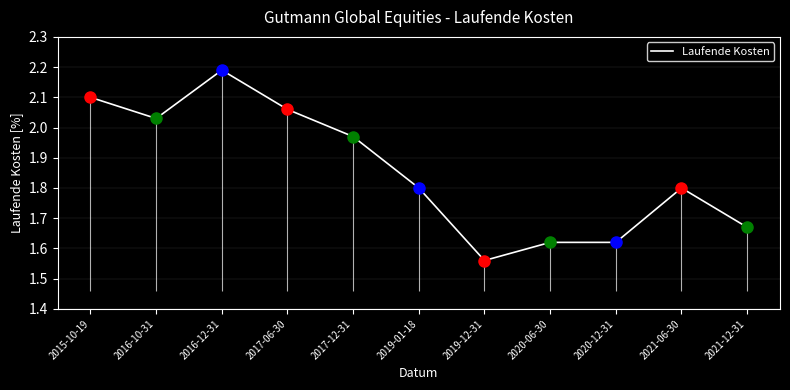

What is the sum of the values at 2017-06-30 and 2020-06-30?

3.7